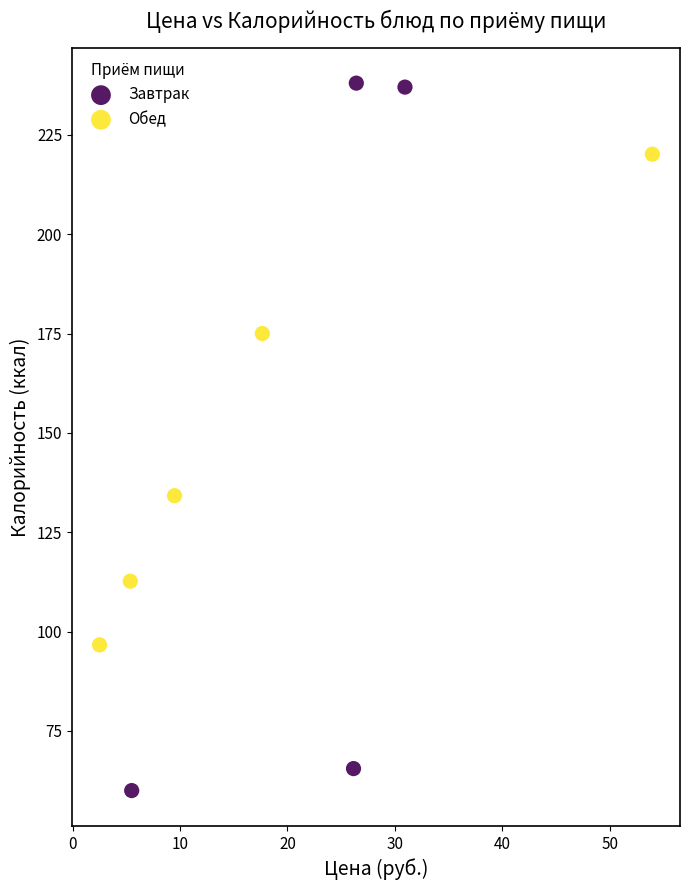

Which series contains the lowest Y value?

Завтрак